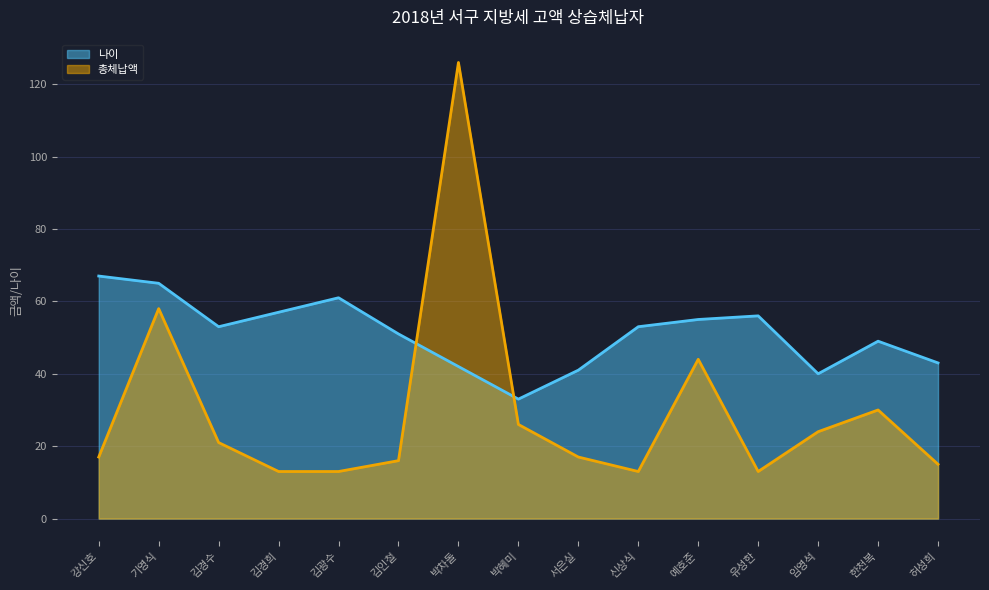

How many data points in 총체납액 are less than 17?

6